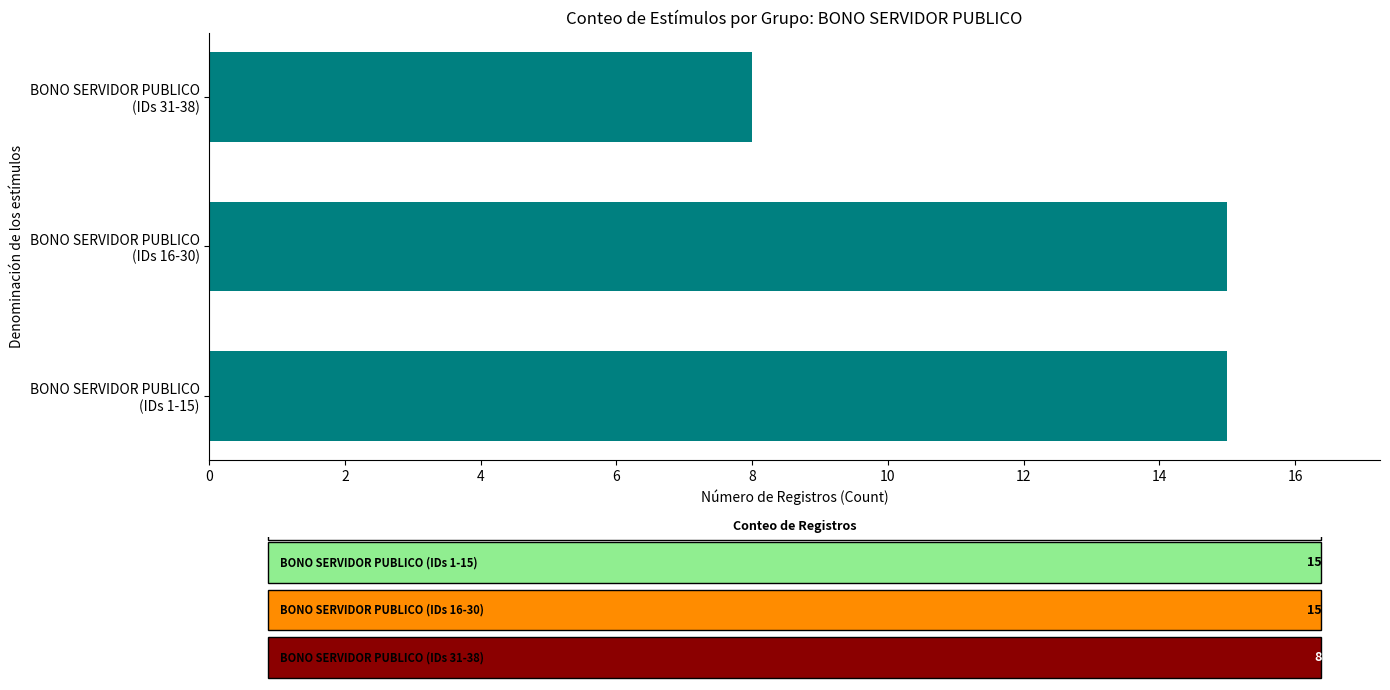

What is the sum of all values?

38